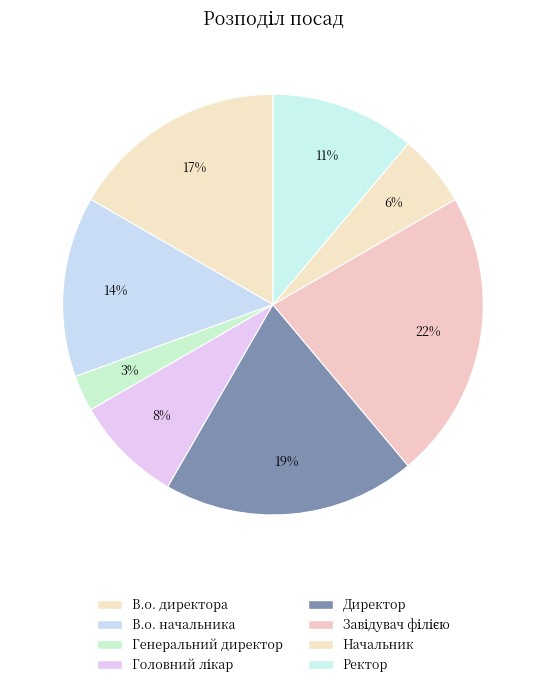

Does Директор account for over 50% of the chart?

No